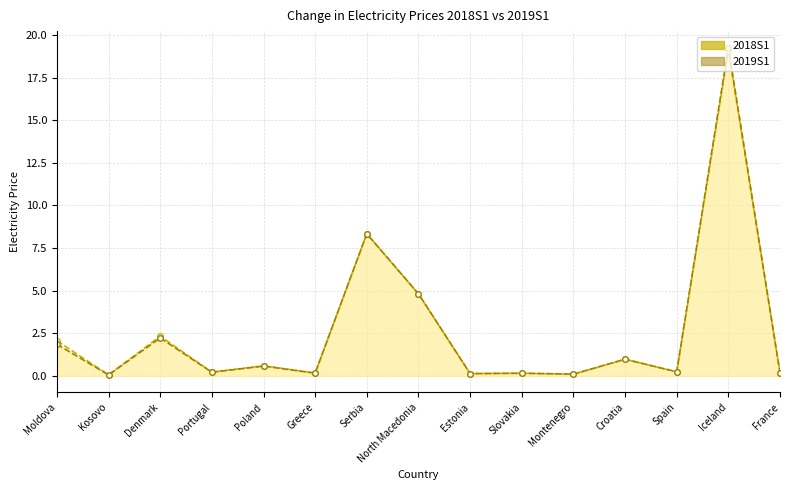

What is the minimum value for 2019S1?

0.1